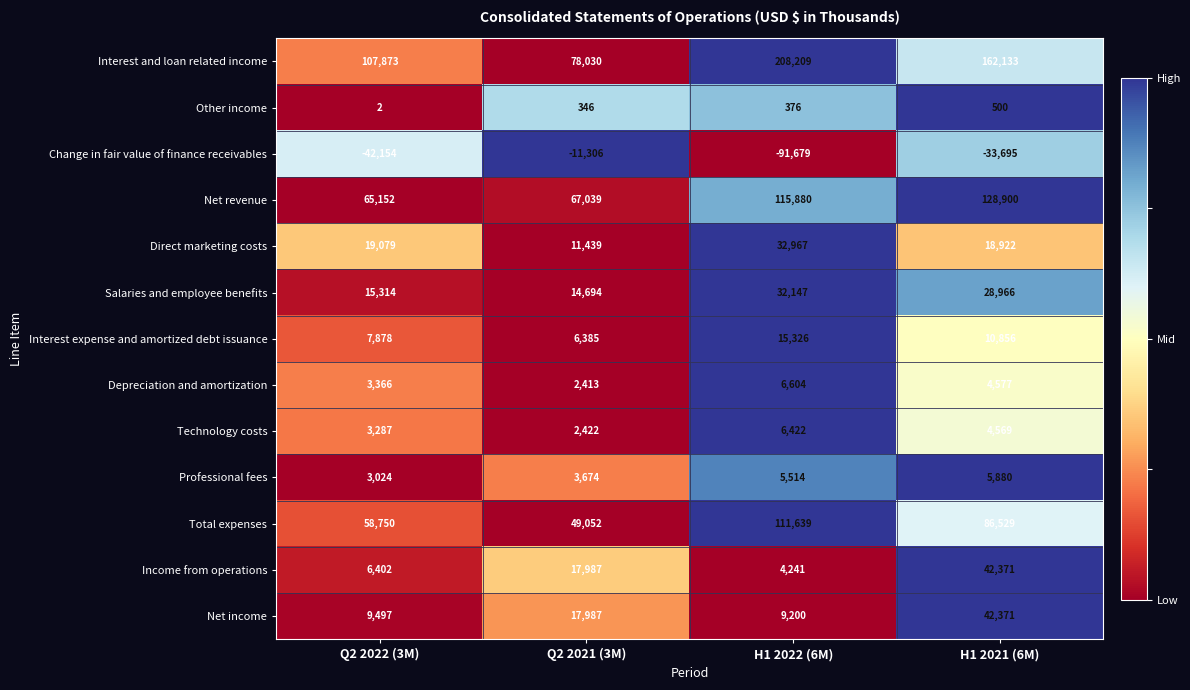

Which series has the largest range (max minus min)?

Interest and loan related income